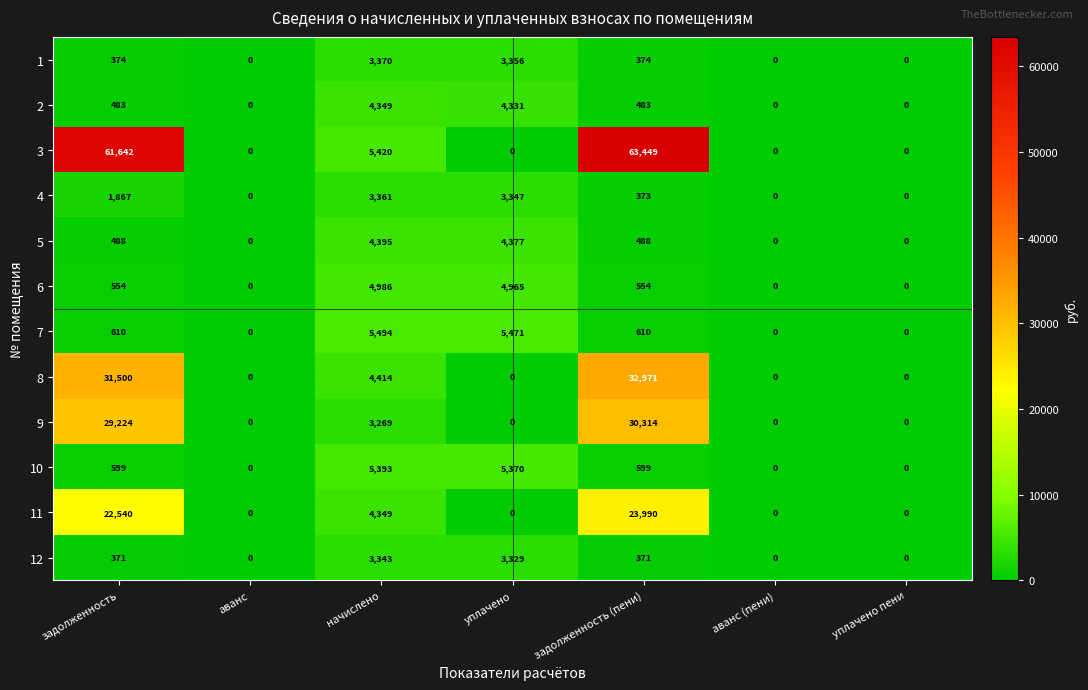

What is the spread (max minus min) of values at задолженность?

61271